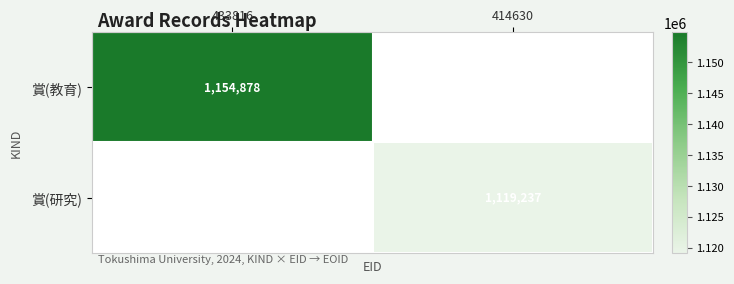

Is the value of 賞(教育) at 433816 greater than the value of 賞(研究) at 414630?

Yes